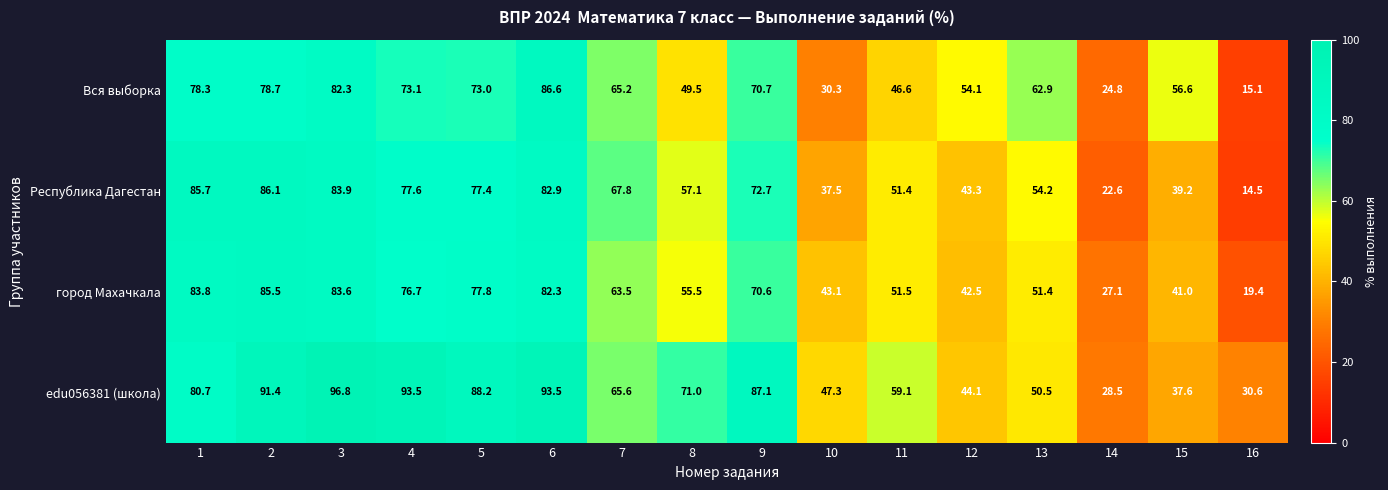

At how many categories does at least one series exceed 73?

7